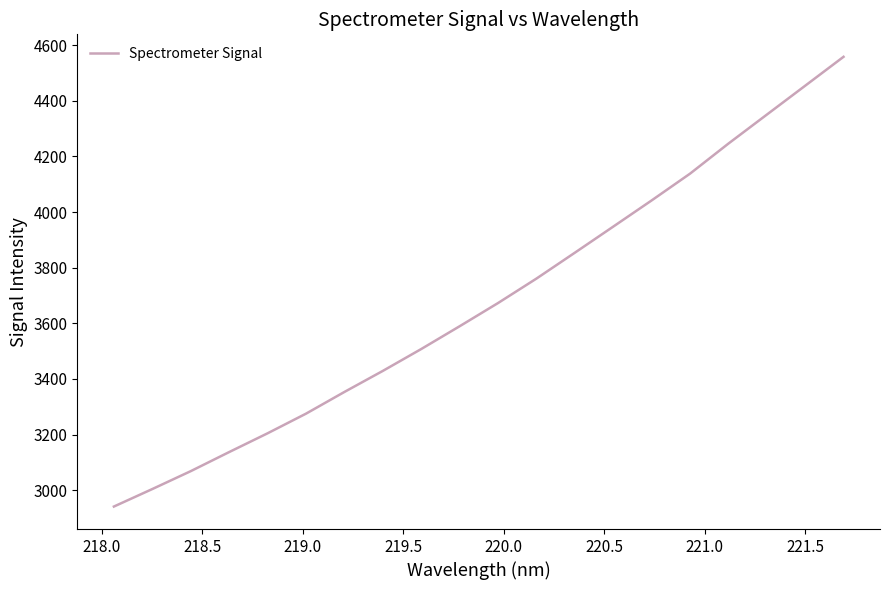

What is the difference between the maximum and minimum values?

1617.1